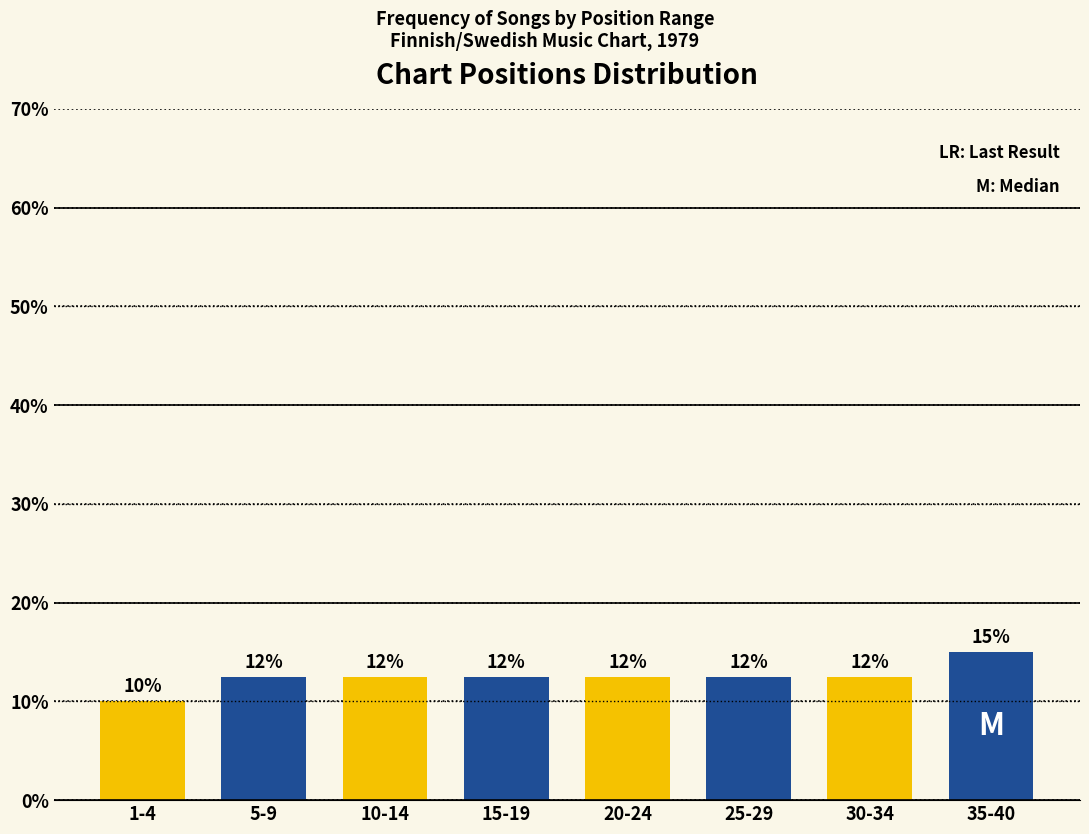

How many bars are there in total?

8